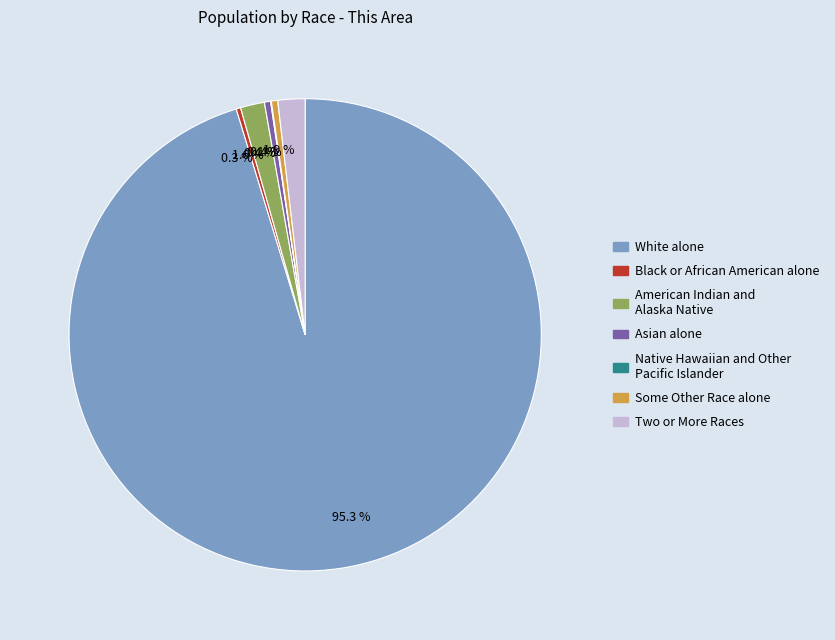

Is Black or African American alone the majority of the pie?

No